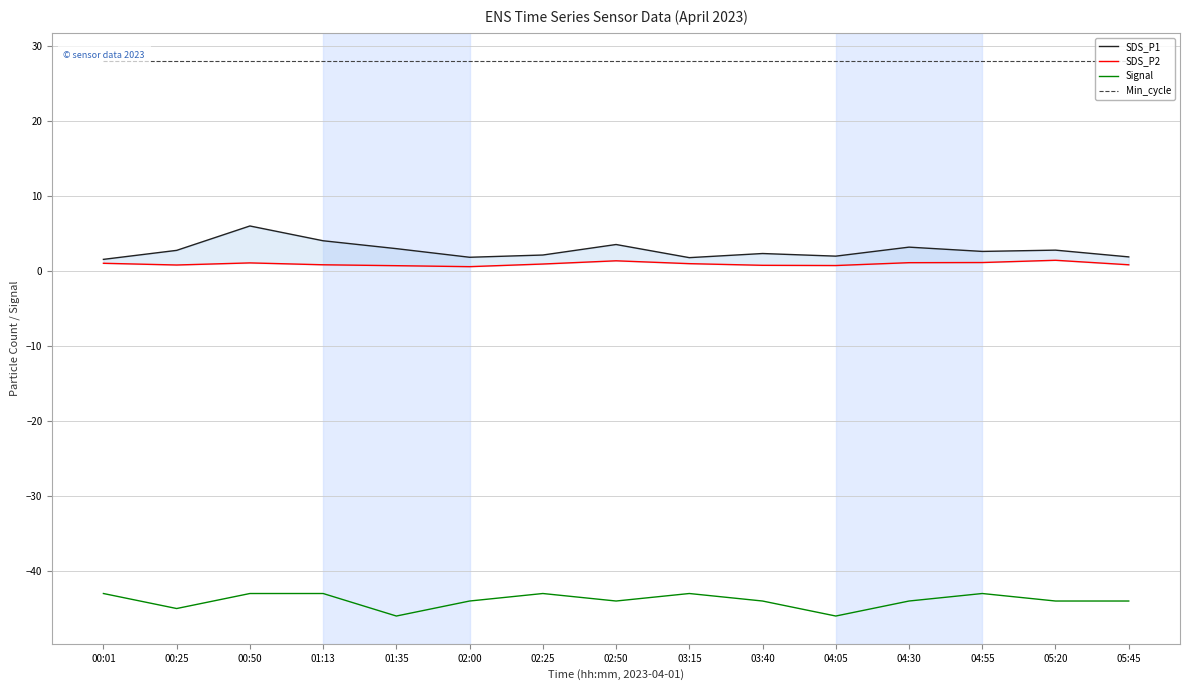

Between 04:55 and 02:25, which is larger?

04:55